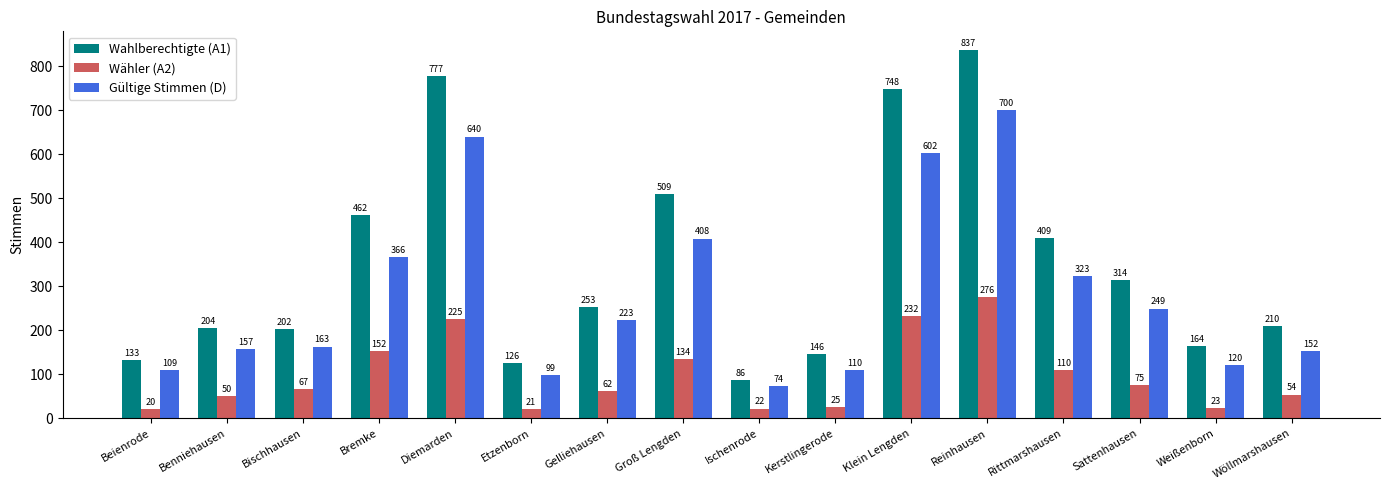

At which label does Gültige Stimmen (D) reach its peak?

Reinhausen